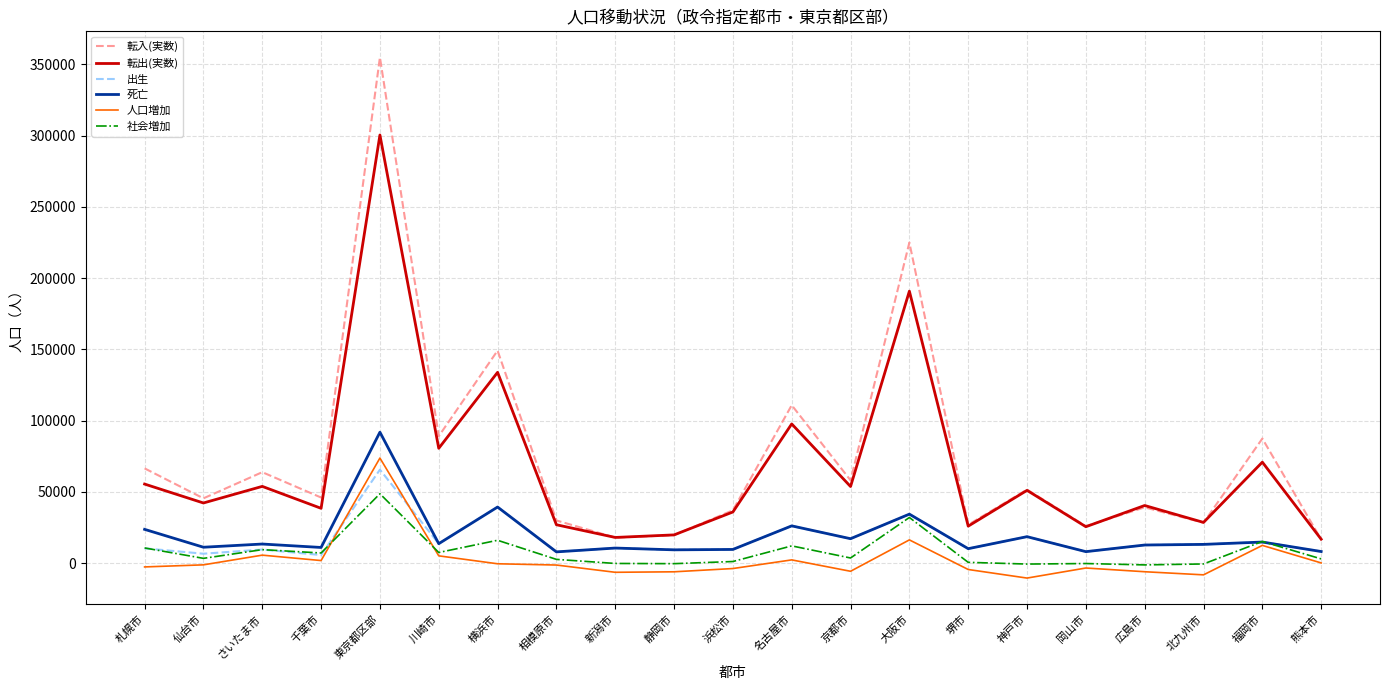

The value of 転入(実数) at 千葉市 is 10483. True or false?

False